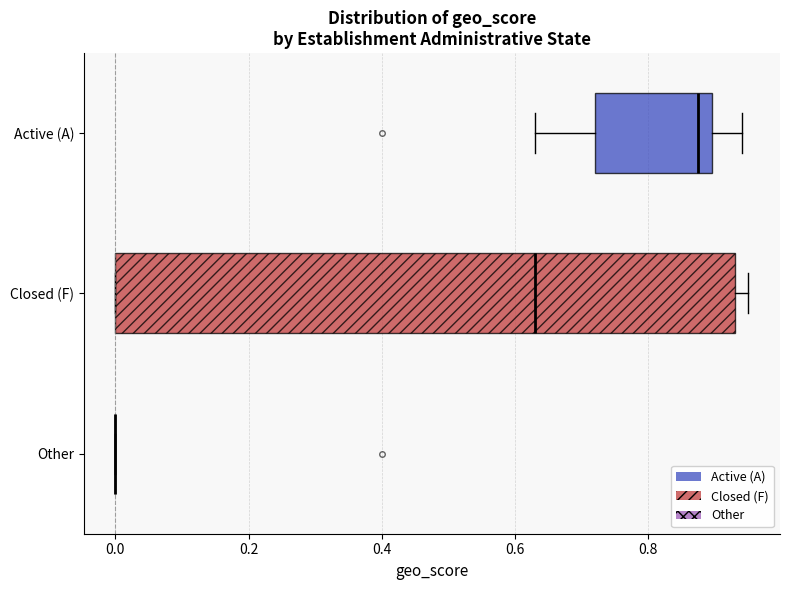

Reading bottom to top, transcribe this box plot: for each box, give where its median line is, the range the box spans, and where its two whiskers end, as read against the x-axis. The values are not printed on the chart, so give them approximately, as read against the axis.

Other: box collapsed to a line at 0.00, whiskers 0.00 to 0.00
Closed (F): median 0.64, box 0.00 to 0.94, whiskers 0.00 to 0.96
Active (A): median 0.88, box 0.72 to 0.90, whiskers 0.64 to 0.94